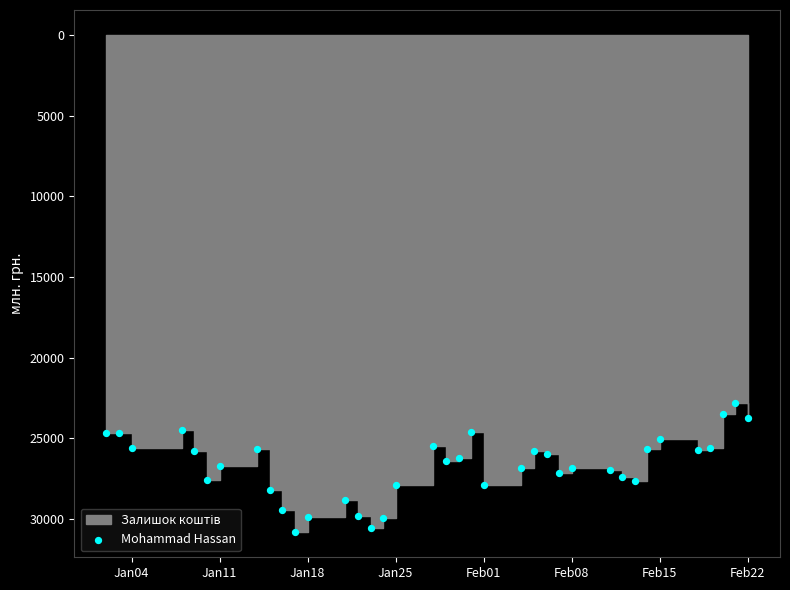

What is the range of Y values (max minus min)?

8039.3